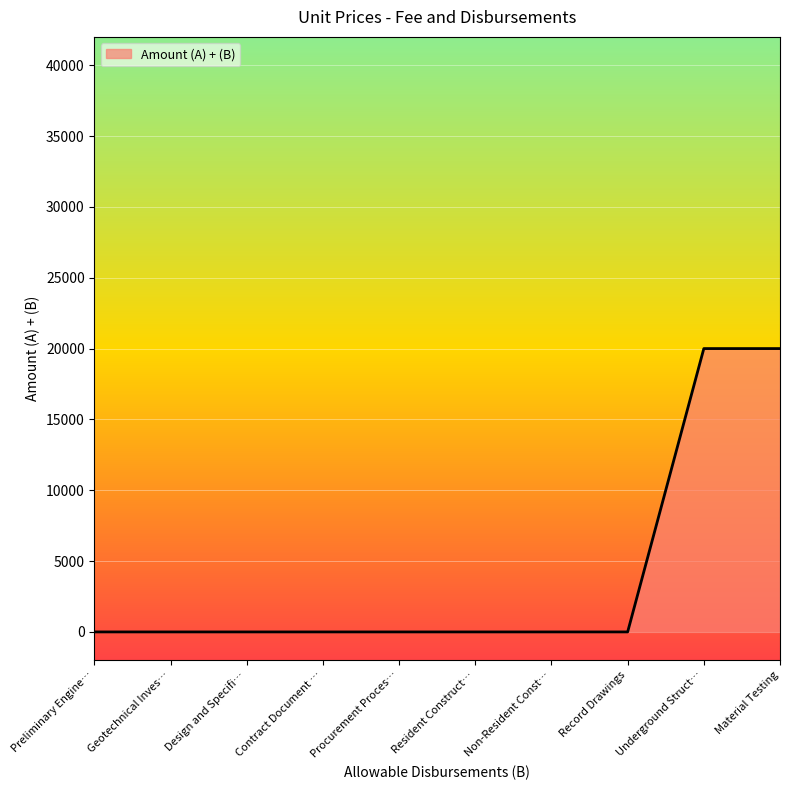

The value at Design and Specifi… is 12883. True or false?

False